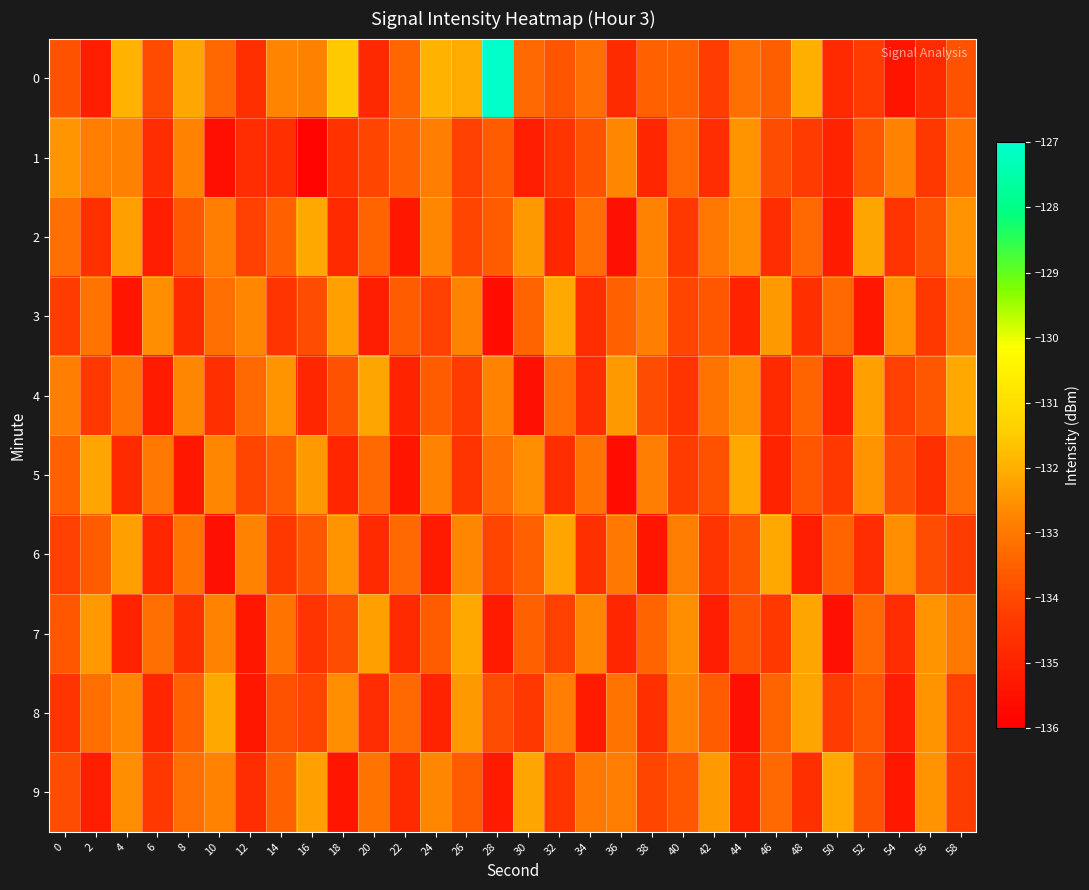

Which series changed the most between 8 and 48?

7